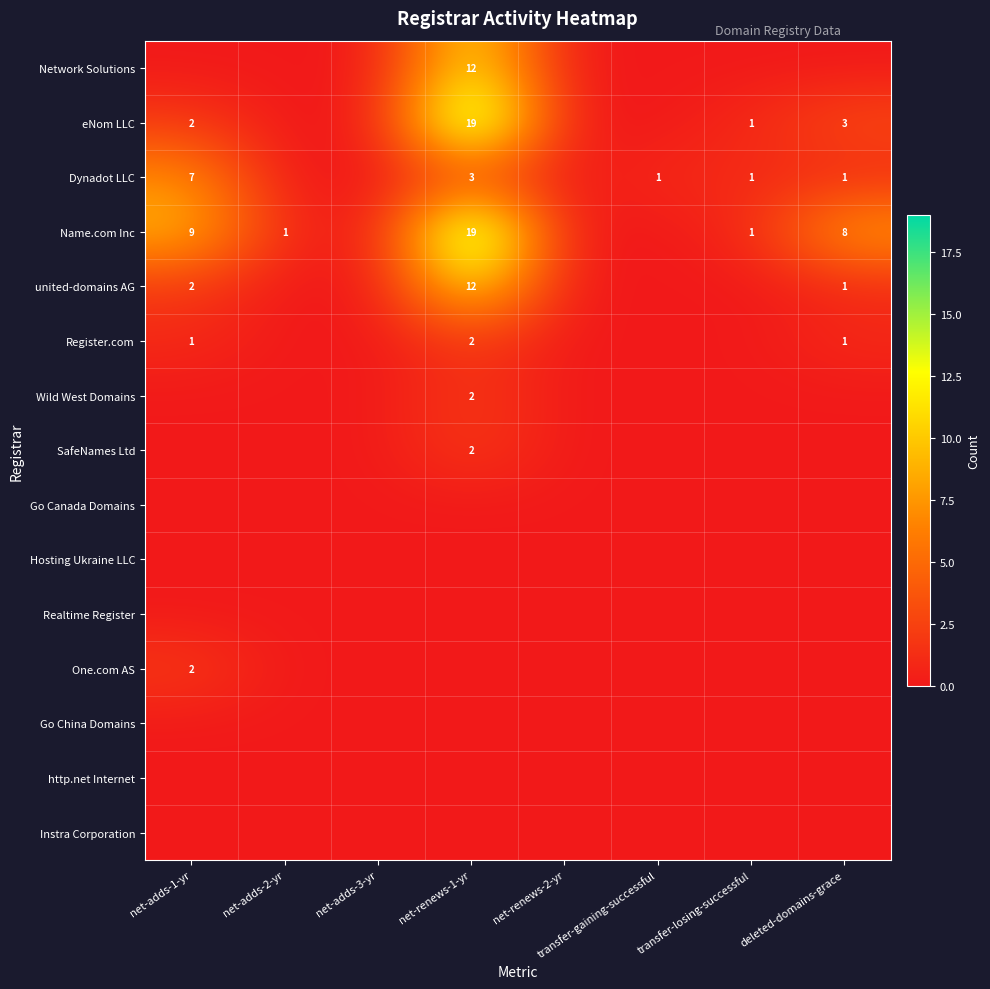

What is the sum of the united-domains AG values at net-adds-1-yr and deleted-domains-grace?

3